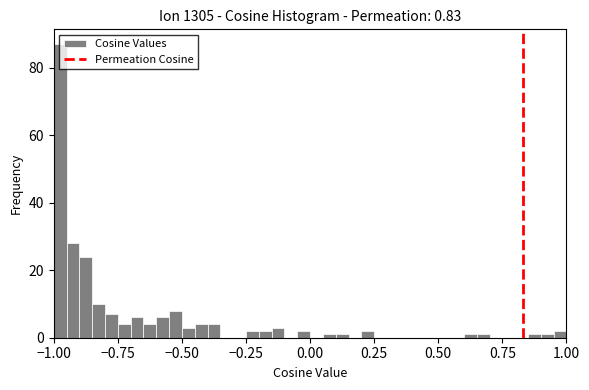

Read against the x-axis, roughly where is the centre of the tallest bar?

-0.95